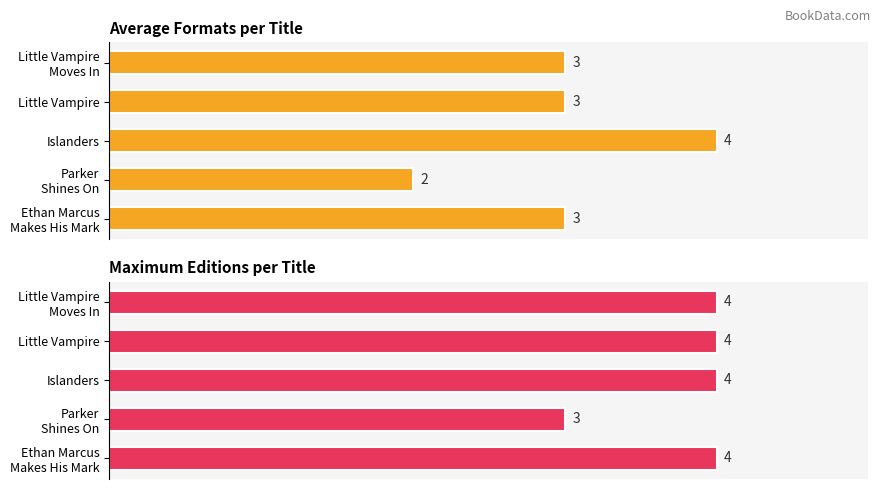

How many values in the Format count per title series are below 3?

1